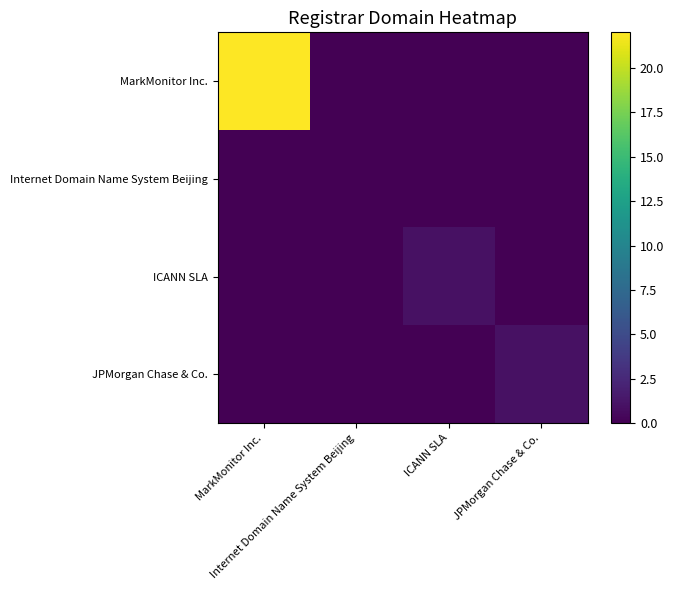

How many categories are shown in the chart?

4